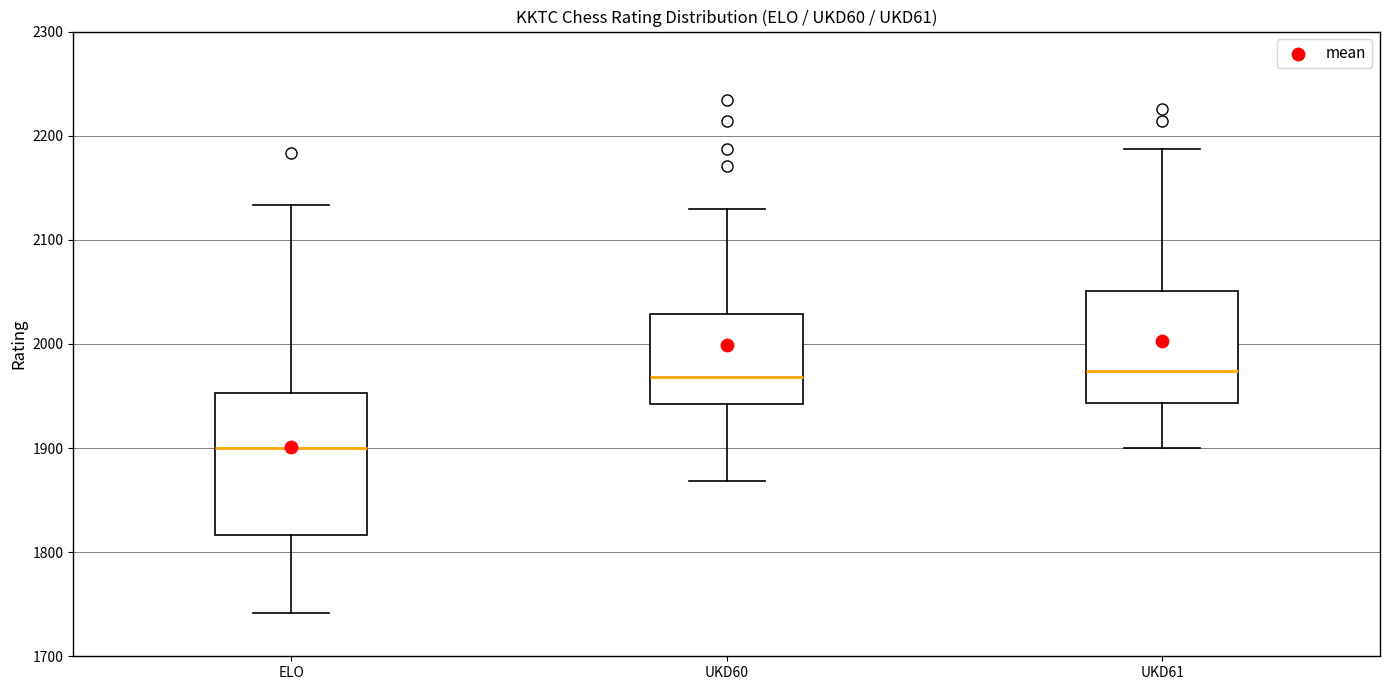

Reading left to right, read every box against the y-axis: the position of its median line, the range the box covers, and the ends of its whiskers. The values are not printed on the chart, so give them approximately, as read against the axis.

ELO: median 1900, box 1820 to 1950, whiskers 1740 to 2130
UKD60: median 1970, box 1940 to 2030, whiskers 1870 to 2130
UKD61: median 1970, box 1940 to 2050, whiskers 1900 to 2190